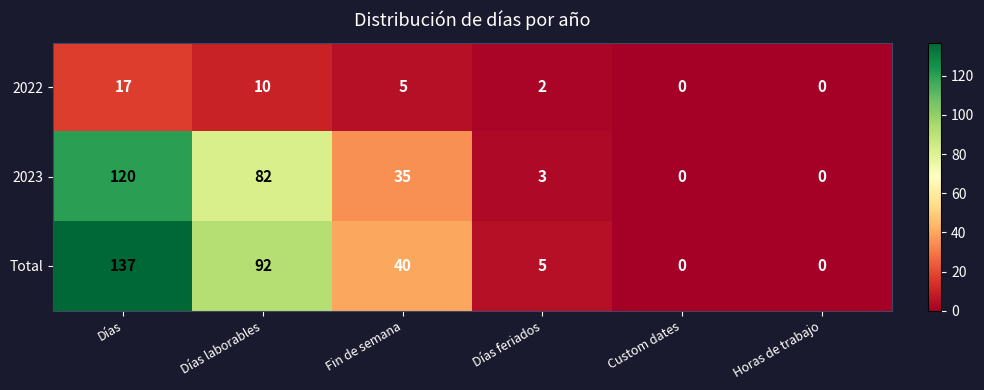

Reading left to right, transcribe all the data shown in this chart.

2022: Días=17	Días laborables=10	Fin de semana=5	Días feriados=2	Custom dates=0	Horas de trabajo=0
2023: Días=120	Días laborables=82	Fin de semana=35	Días feriados=3	Custom dates=0	Horas de trabajo=0
Total: Días=137	Días laborables=92	Fin de semana=40	Días feriados=5	Custom dates=0	Horas de trabajo=0